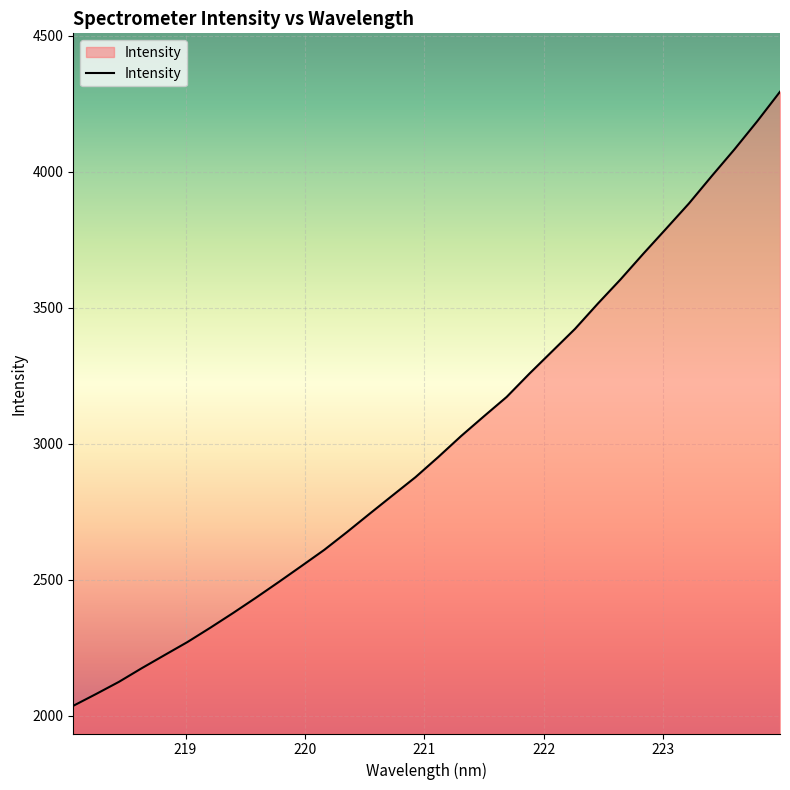

What is the smallest value displayed?

2036.9